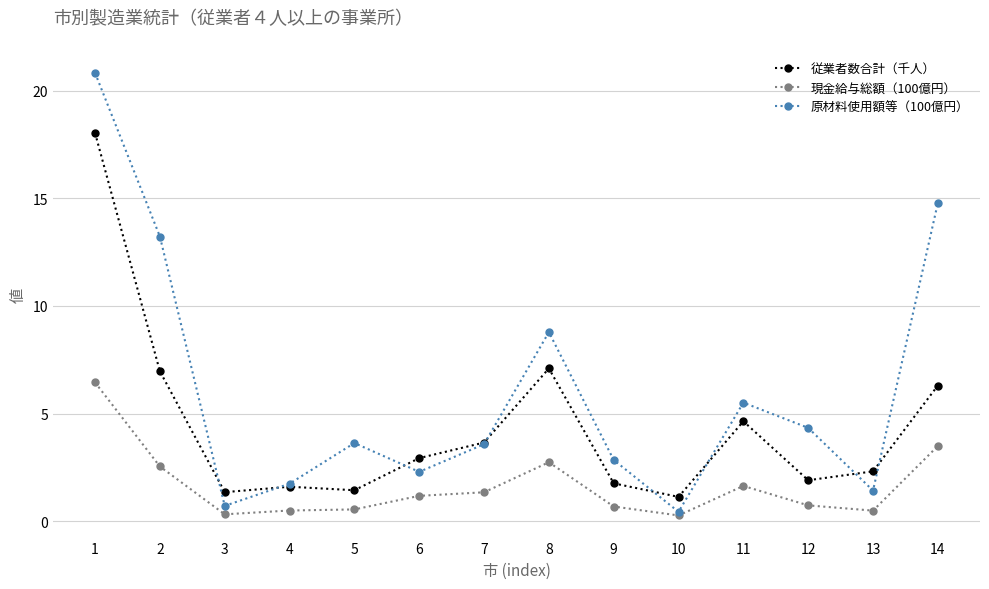

Is it true that 従業者数合計（千人） equals 2.2 at 7?

False